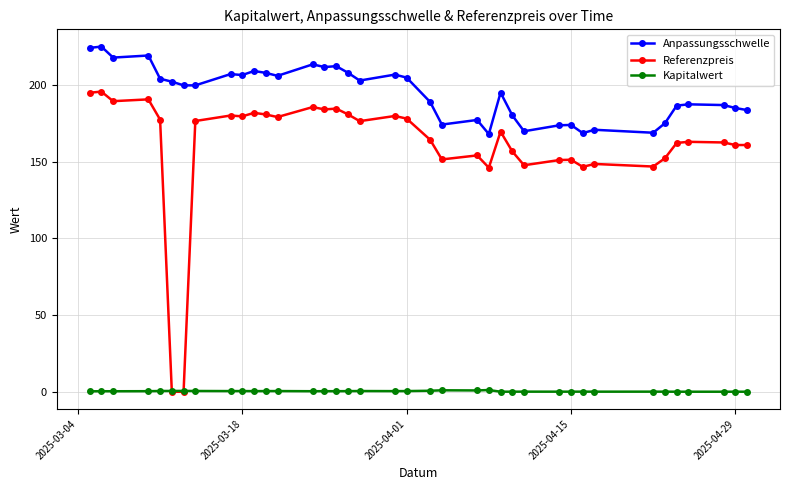

What are all the series names shown in the legend?

Anpassungsschwelle, Referenzpreis, Kapitalwert